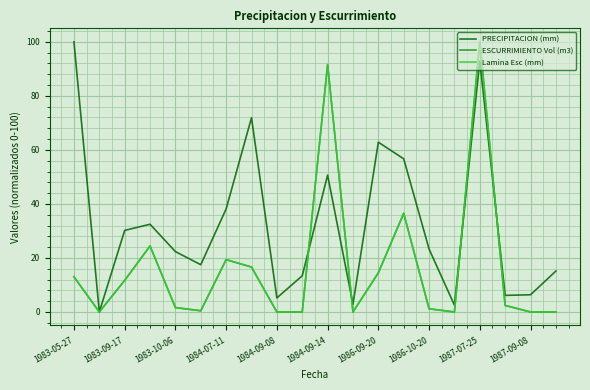

Which series has the largest total across all categories?

PRECIPITACION (mm)